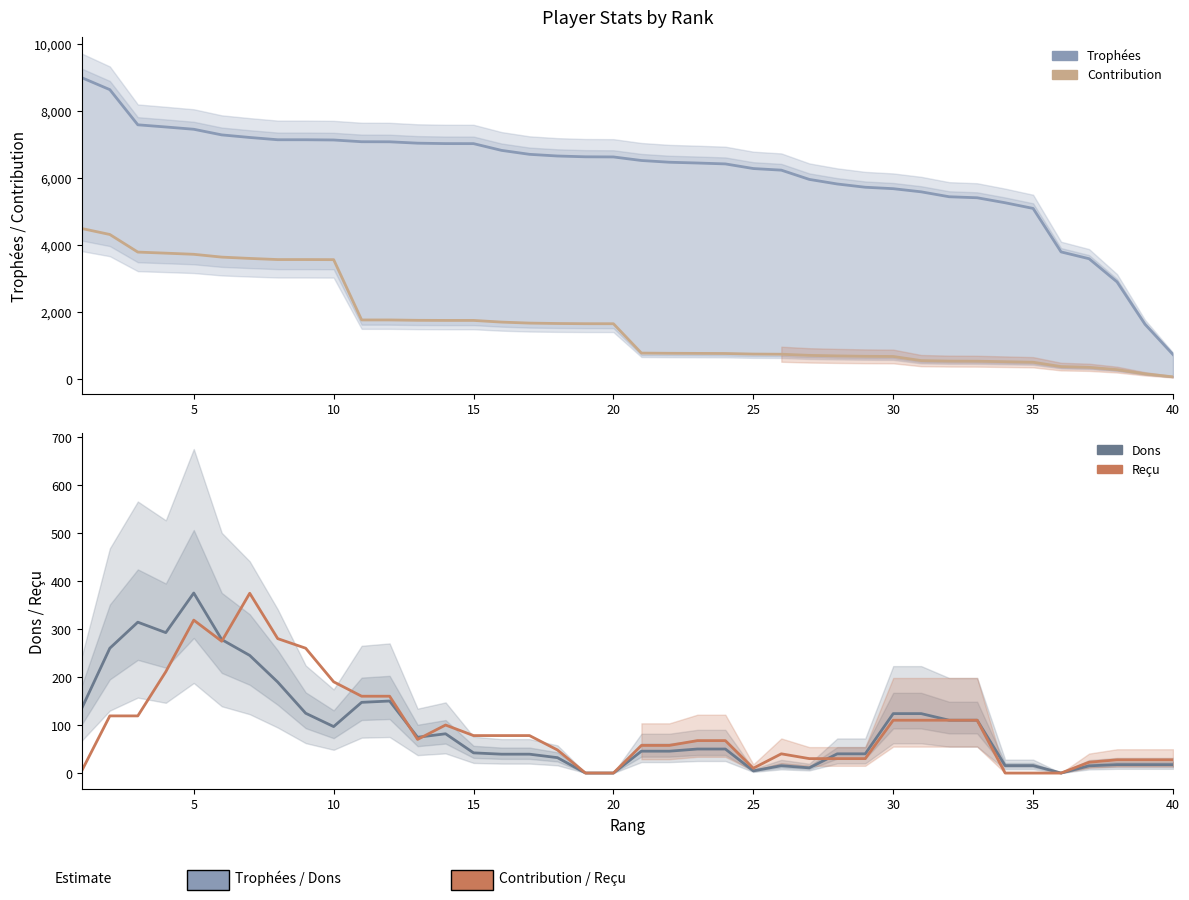

Is it true that Trophées equals 4892.3 at 5?

False